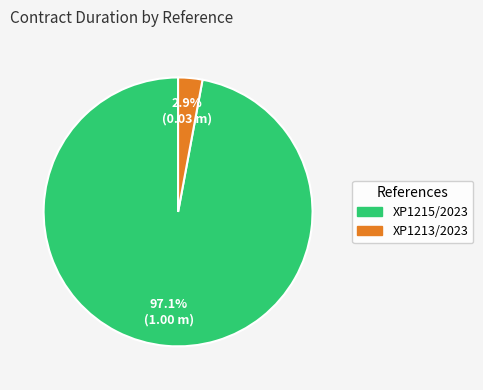

What percentage is the XP1215/2023 slice, to the nearest percent?

97%